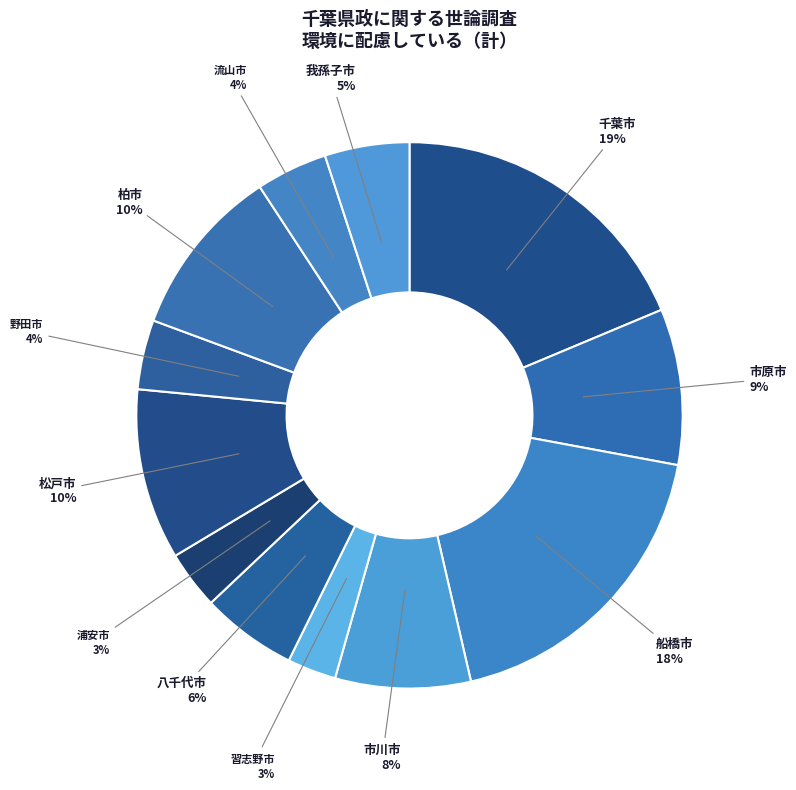

Combined, do 浦安市 and 市川市 account for over 50%?

No